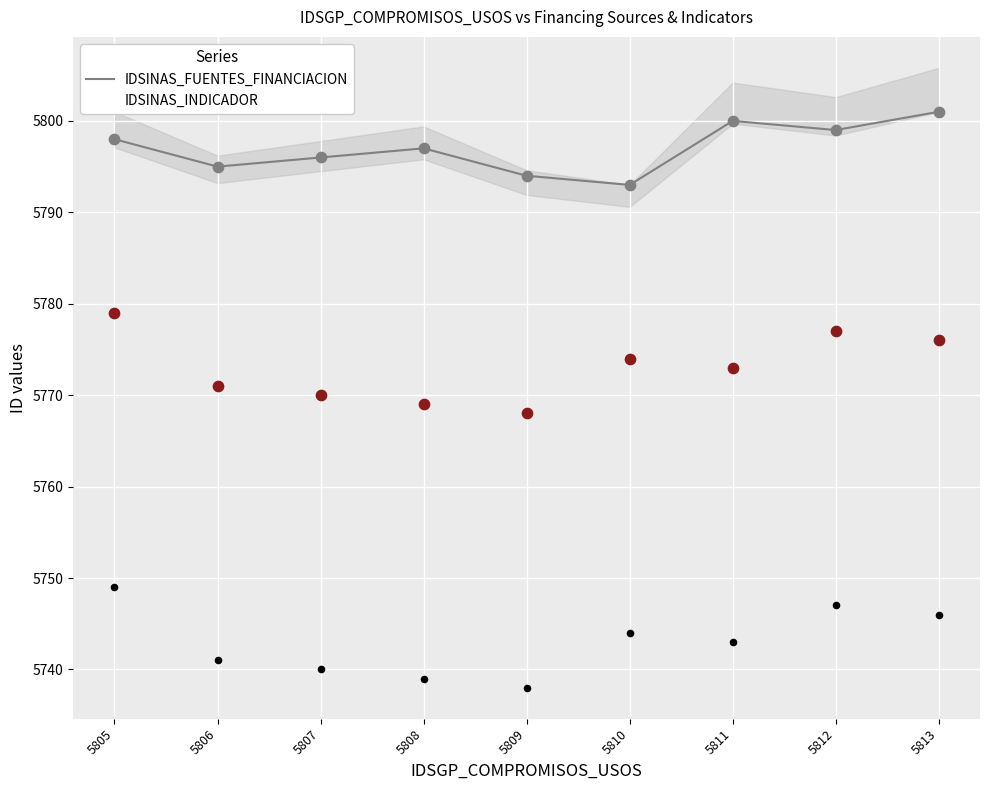

What are all the series names shown in the legend?

IDSINAS_FUENTES_FINANCIACION, IDSINAS_INDICADOR